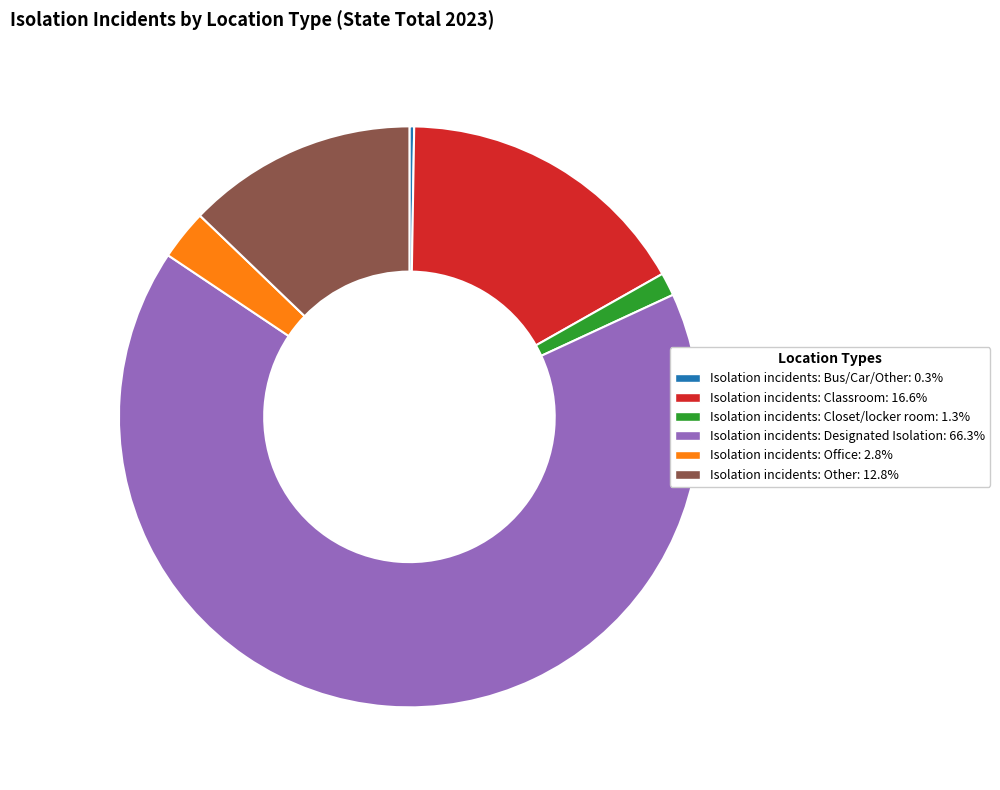

Which has a higher value, Isolation incidents: Office or Isolation incidents: Other?

Isolation incidents: Other